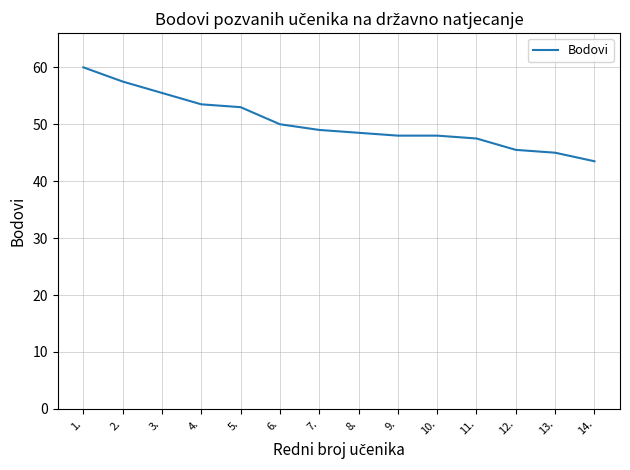

What position from the left is 5.?

5